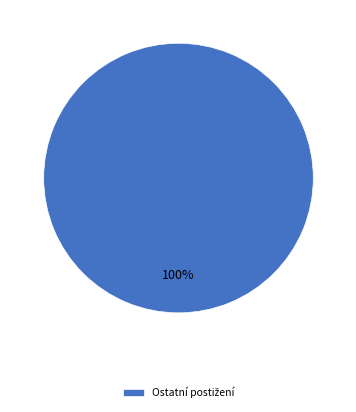

Is there any slice that represents more than half of the pie?

Yes